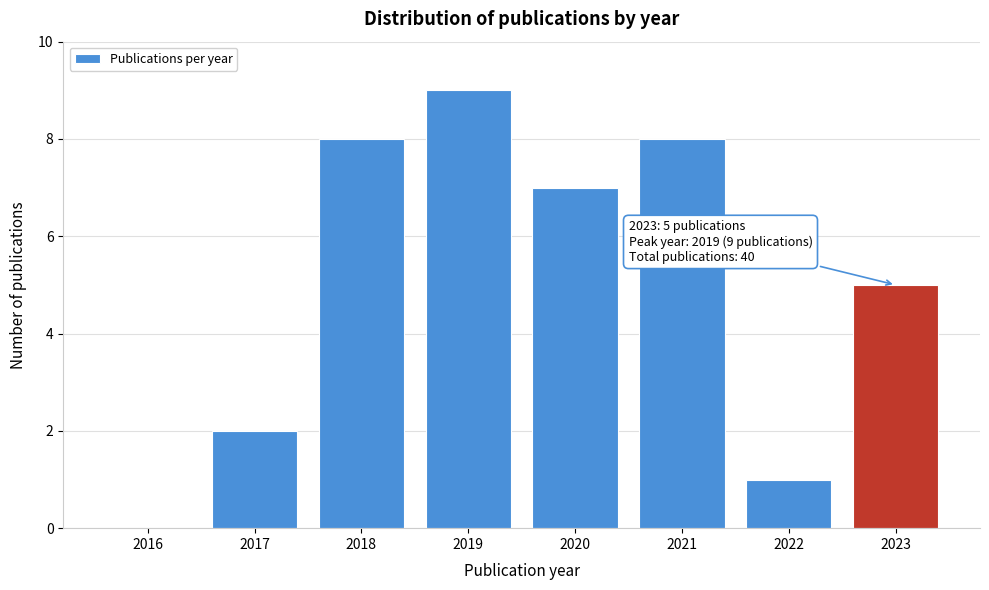

Reading right to left, what are all the values shown in this chart?

2023=5	2022=1	2021=8	2020=7	2019=9	2018=8	2017=2	2016=0